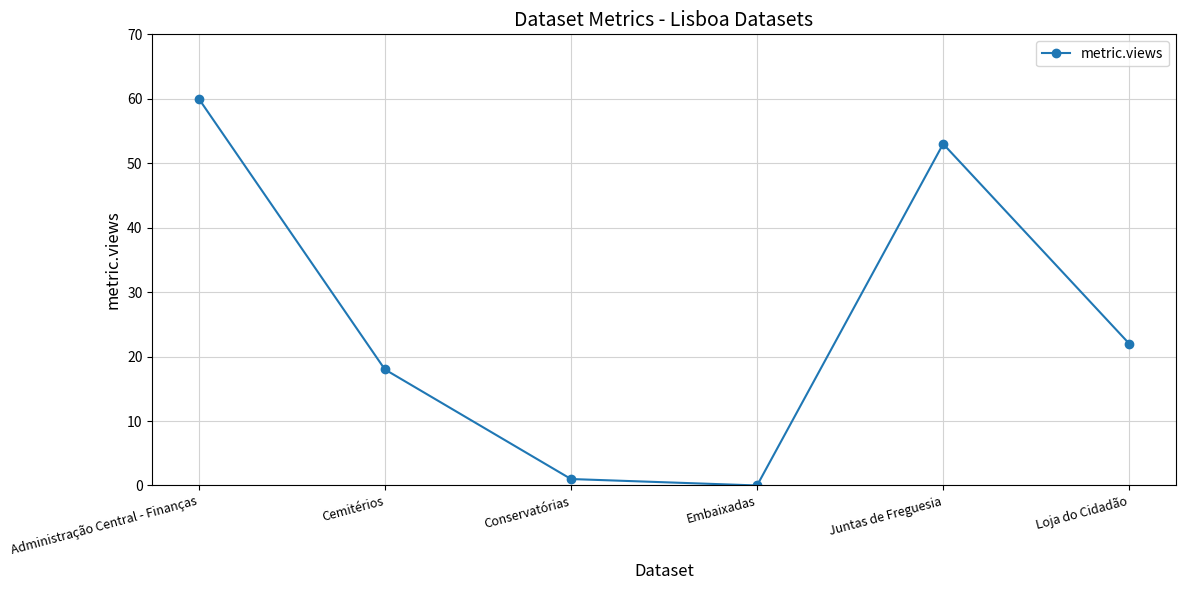

What is the greatest value displayed?

60